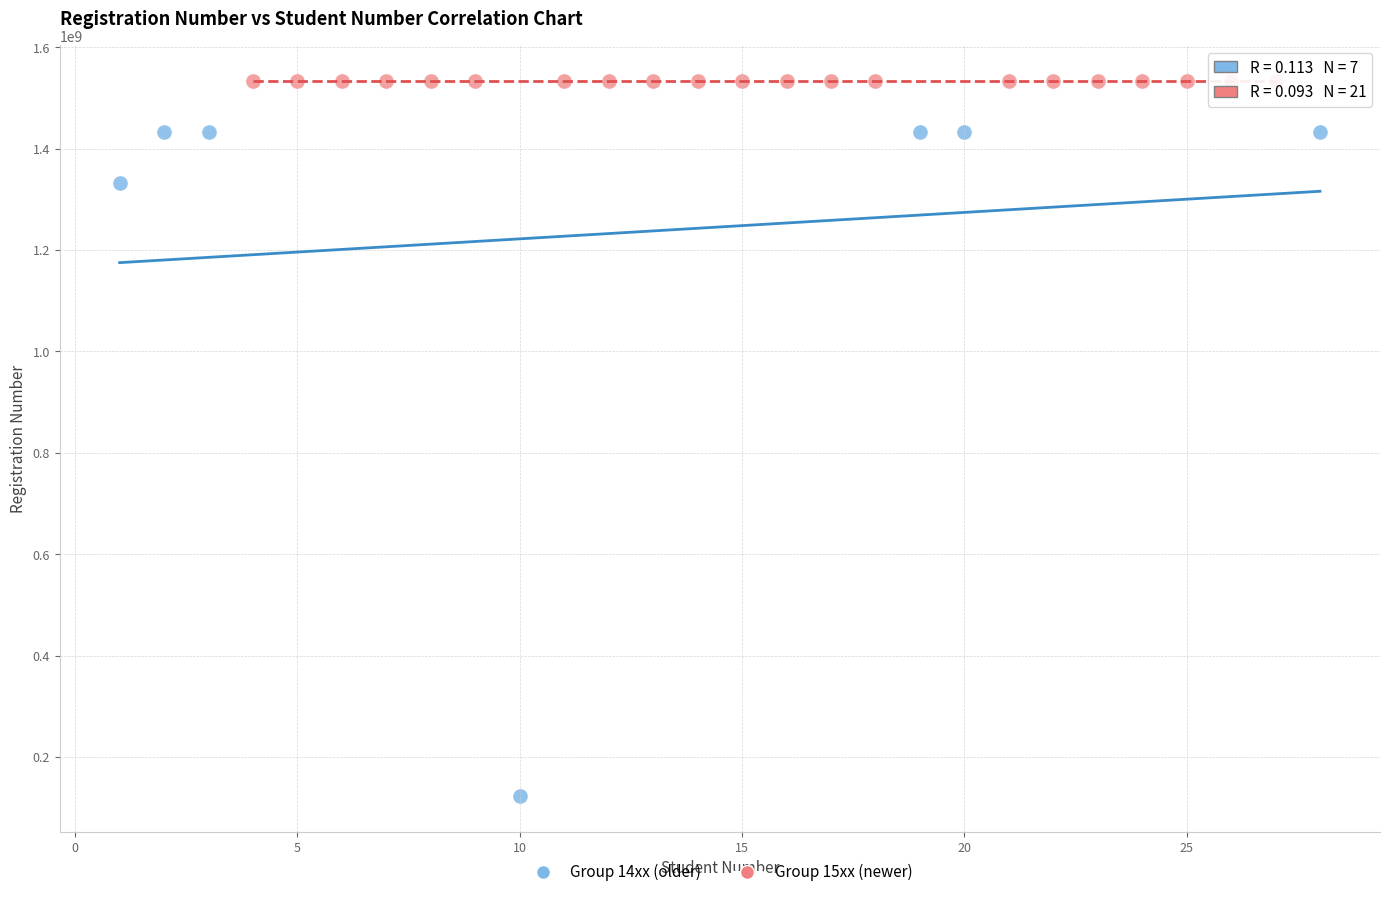

Which series has the widest spread of Y values?

Group 14xx (older)